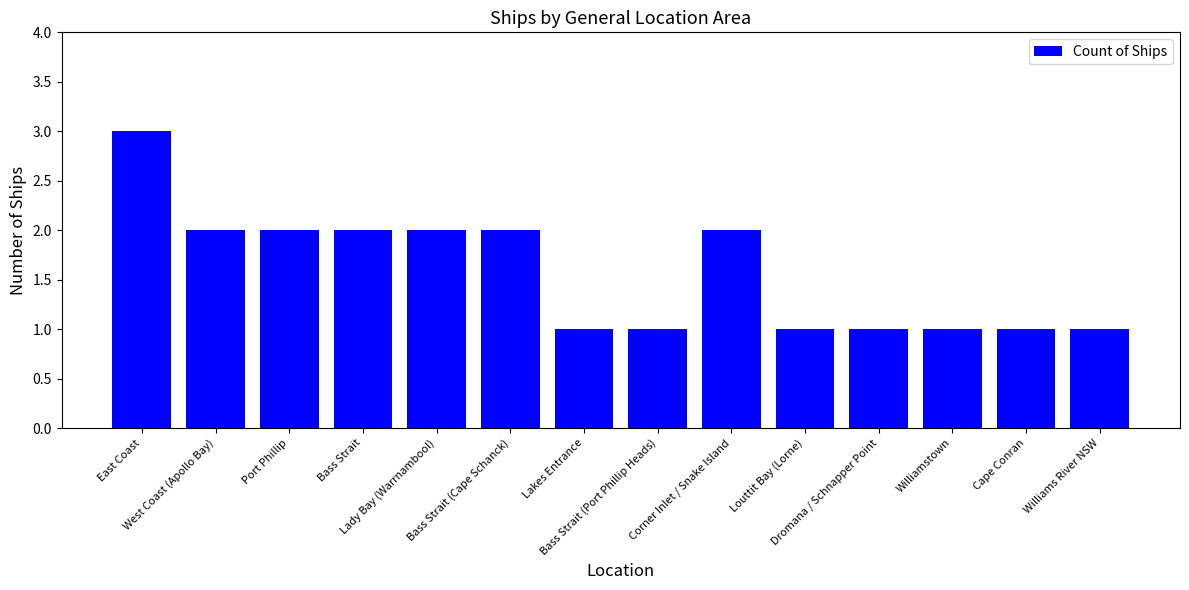

At which label does the data first exceed 2?

East Coast